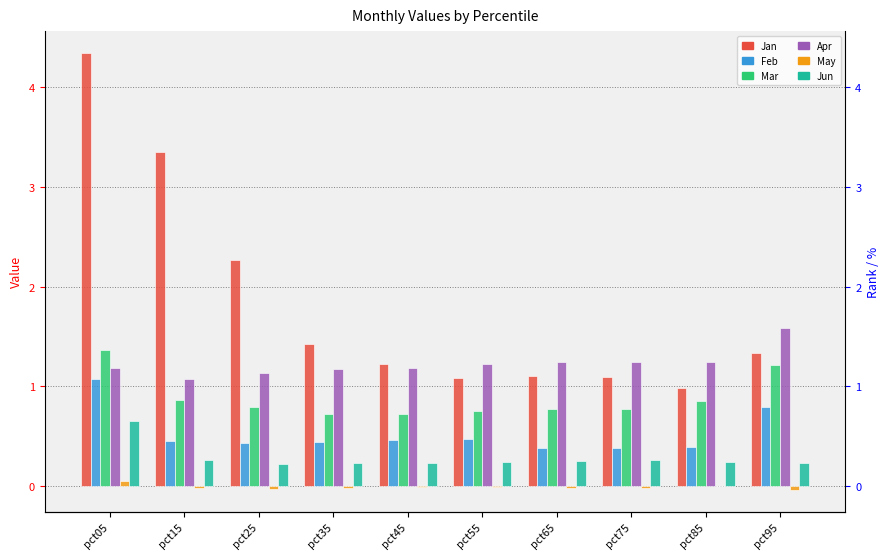

What are all the series names shown in the legend?

Jan, Feb, Mar, Apr, May, Jun